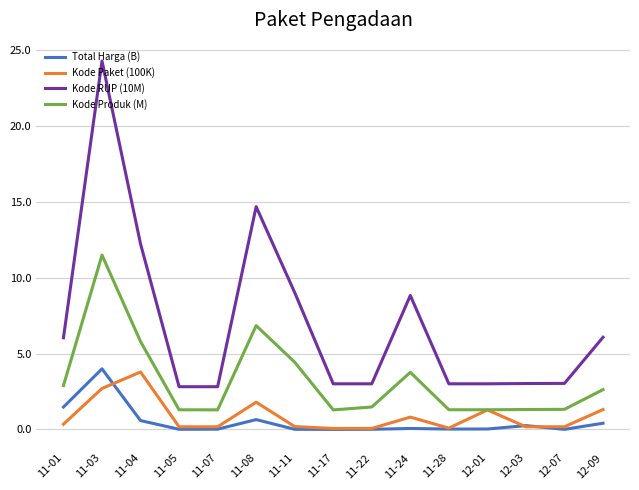

At how many categories does at least one series exceed 4?

7